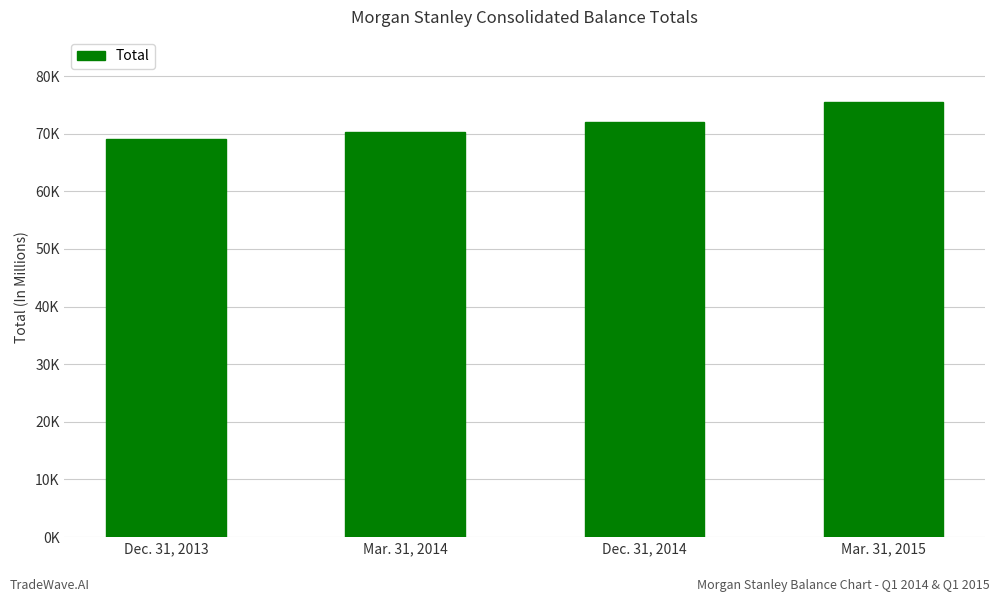

What is the maximum value shown in the chart?

75466